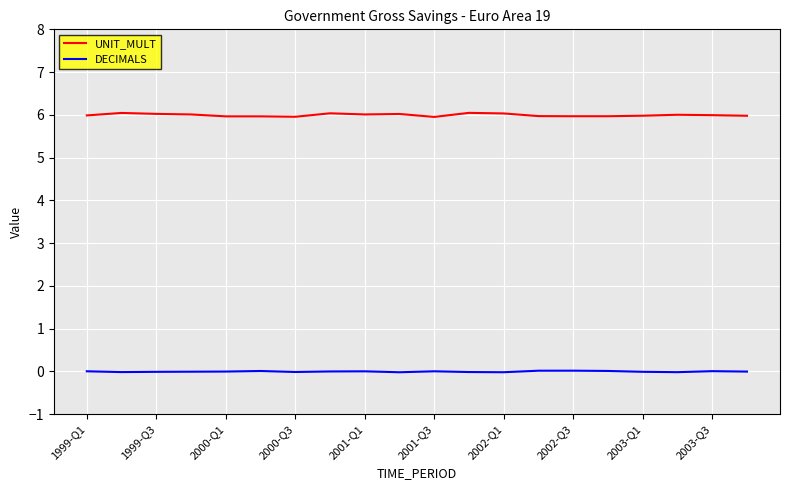

List the series in order of their overall mean, lowest first.

DECIMALS, UNIT_MULT